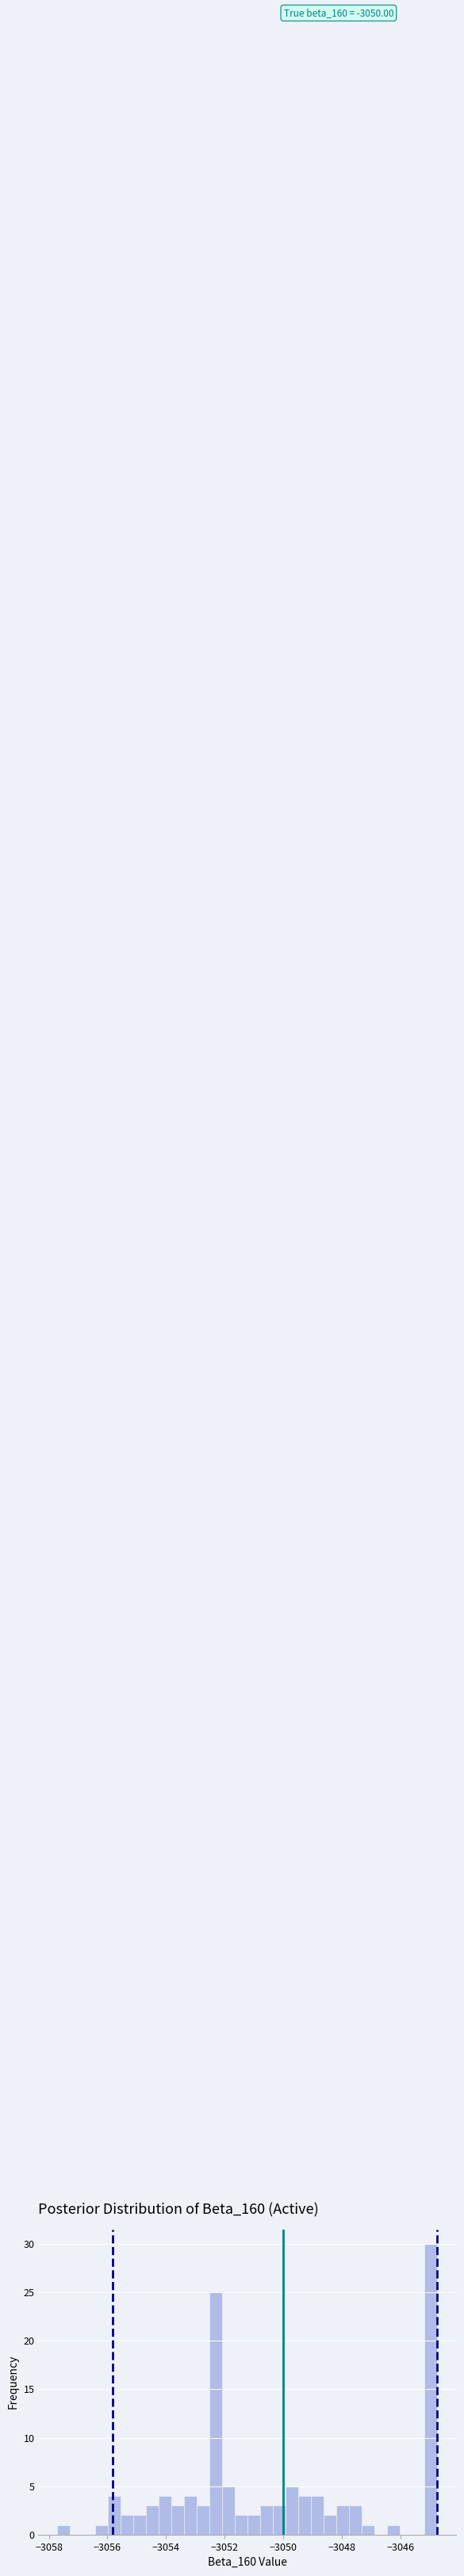

Around what value on the x-axis is the tallest bar? Give the approximate position of its centre, as read against the axis.

-3045.0